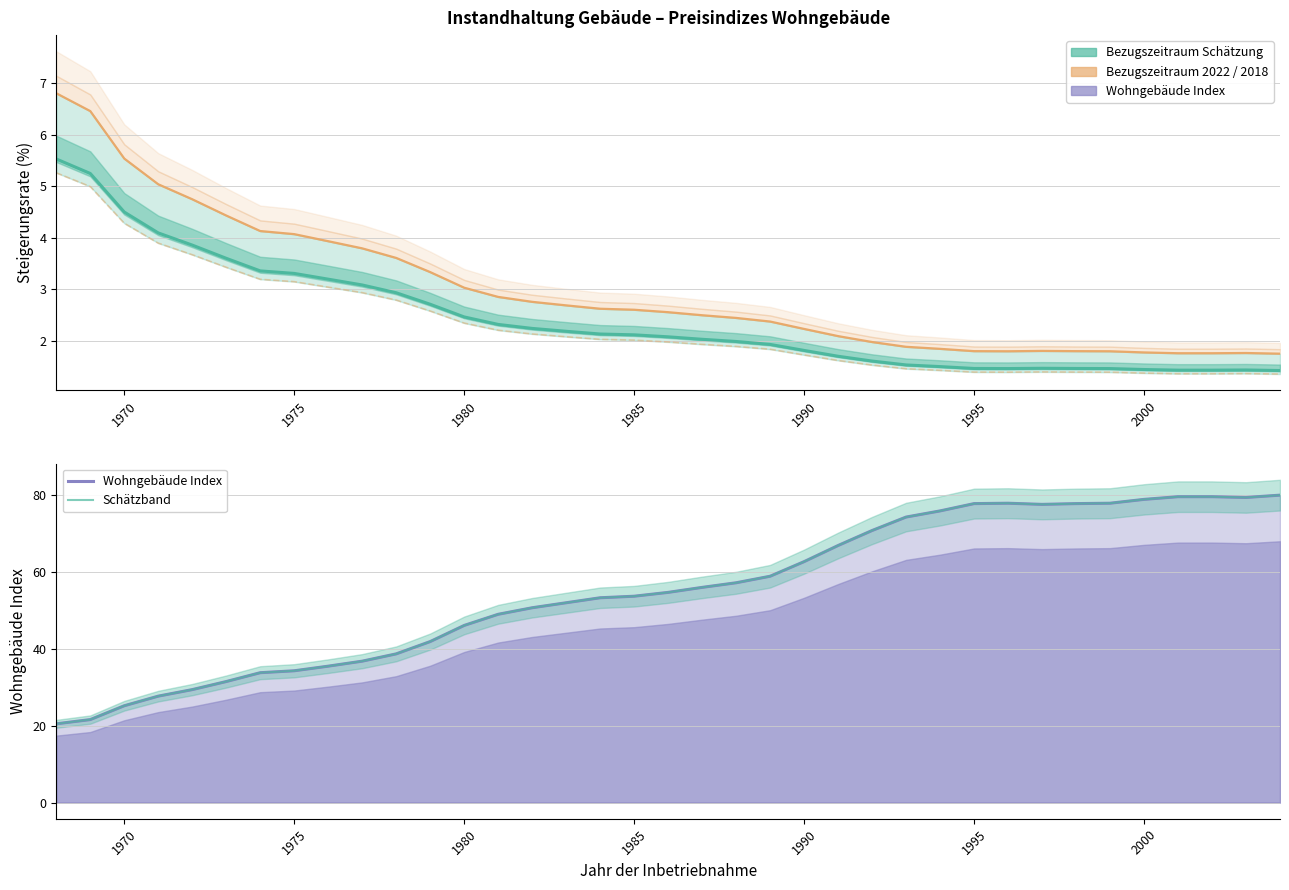

Does the chart display data point markers on the line(s)?

No